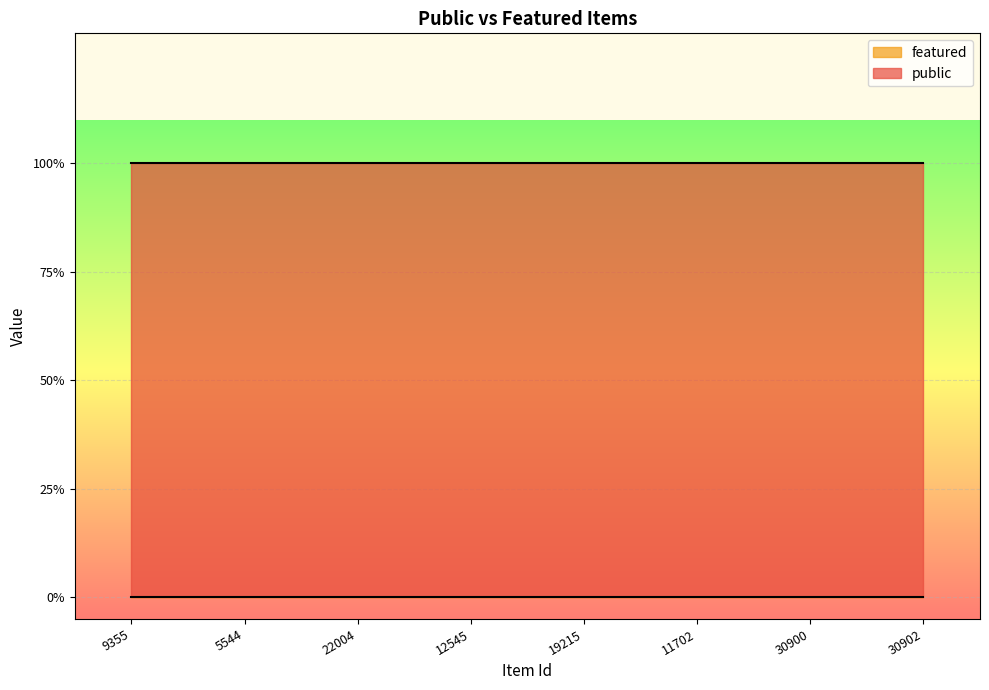

Rank the series at 5544 from lowest to highest value.

featured, public